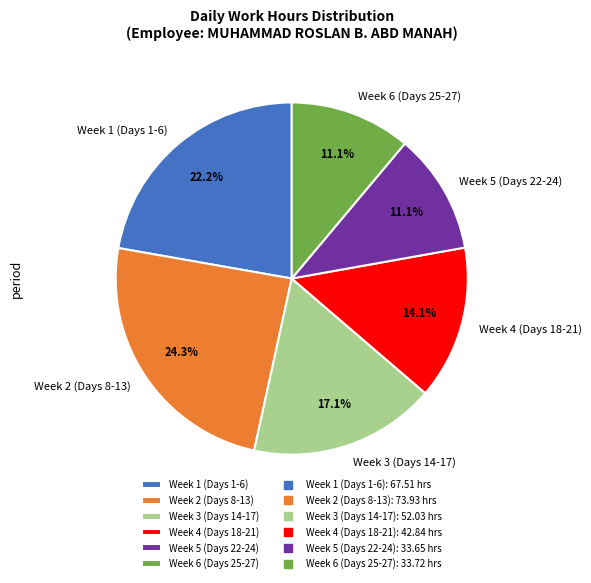

How much of the chart is everything except Week 1 (Days 1-6)?

77.8%